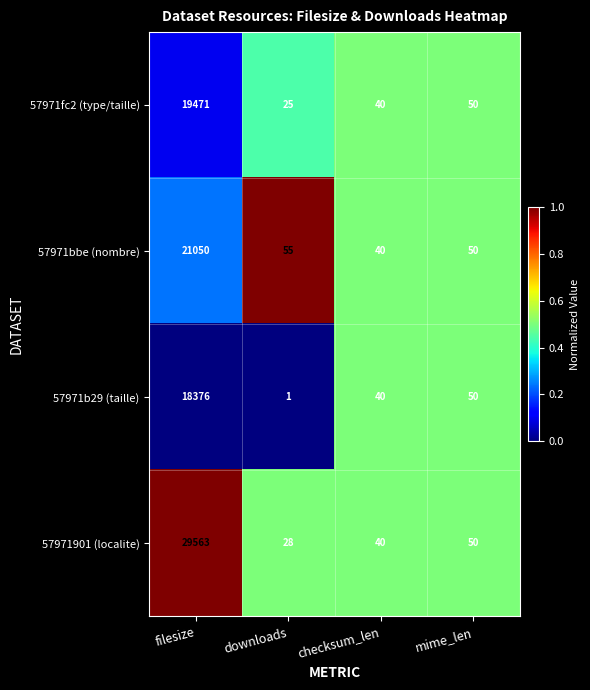

Which series has the largest total across all categories?

57971901 (localite)